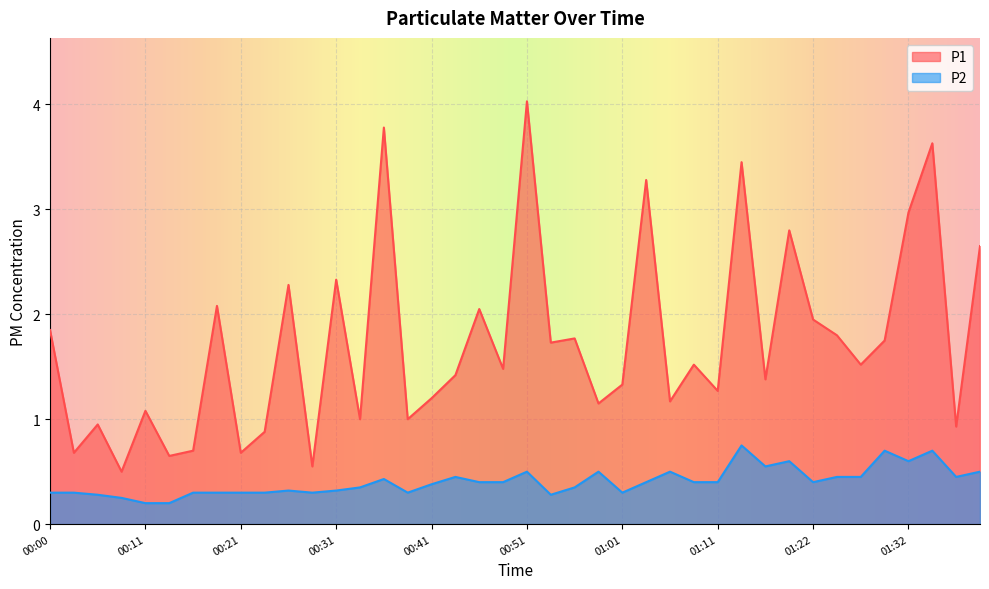

What is the difference between the P1 values at 00:28 and 00:16?

0.1